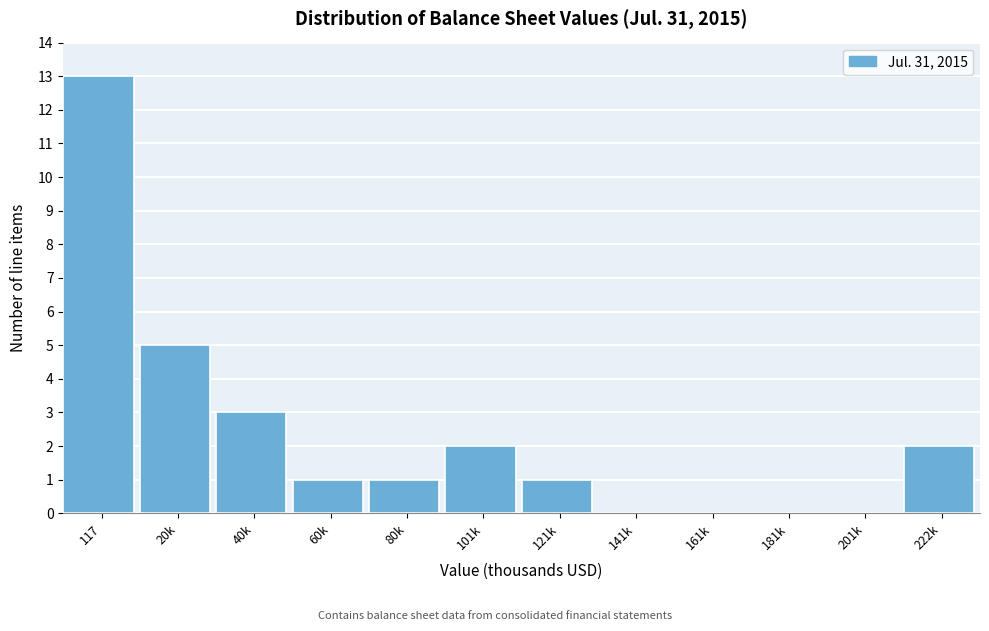

Reading left to right, extract all data points from this chart.

117=13	20k=5	40k=3	60k=1	80k=1	101k=2	121k=1	141k=0	161k=0	181k=0	201k=0	222k=2